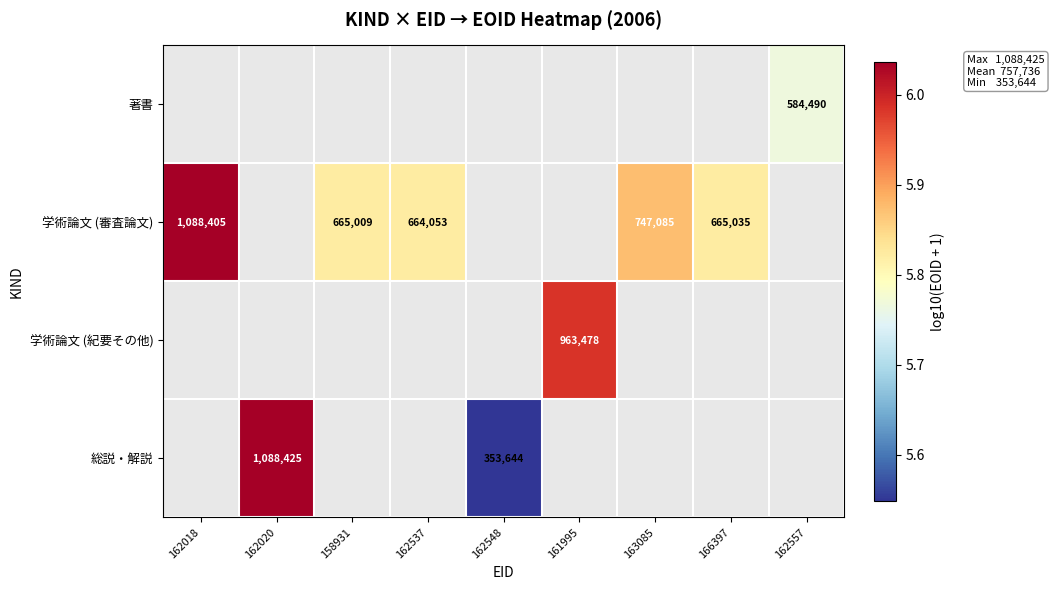

How many data points does each series have?

9